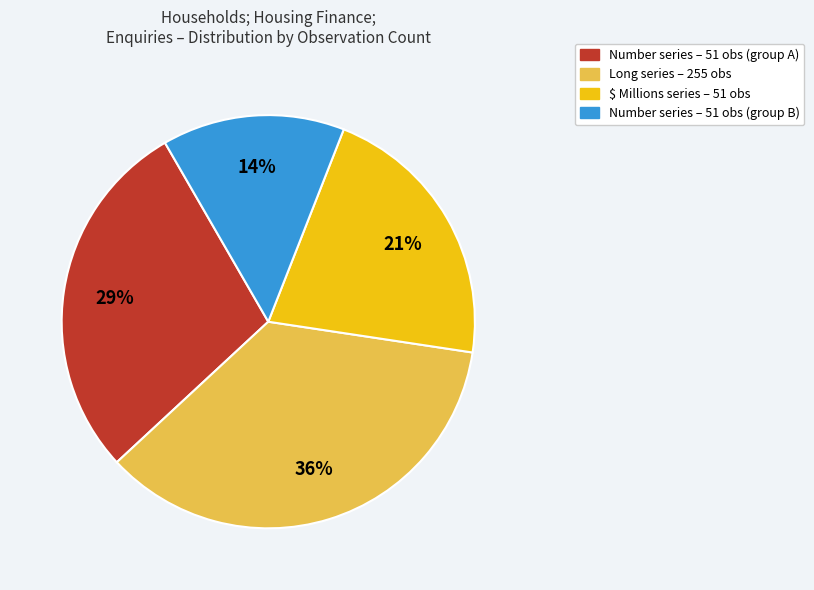

How many slices are in this pie chart?

4